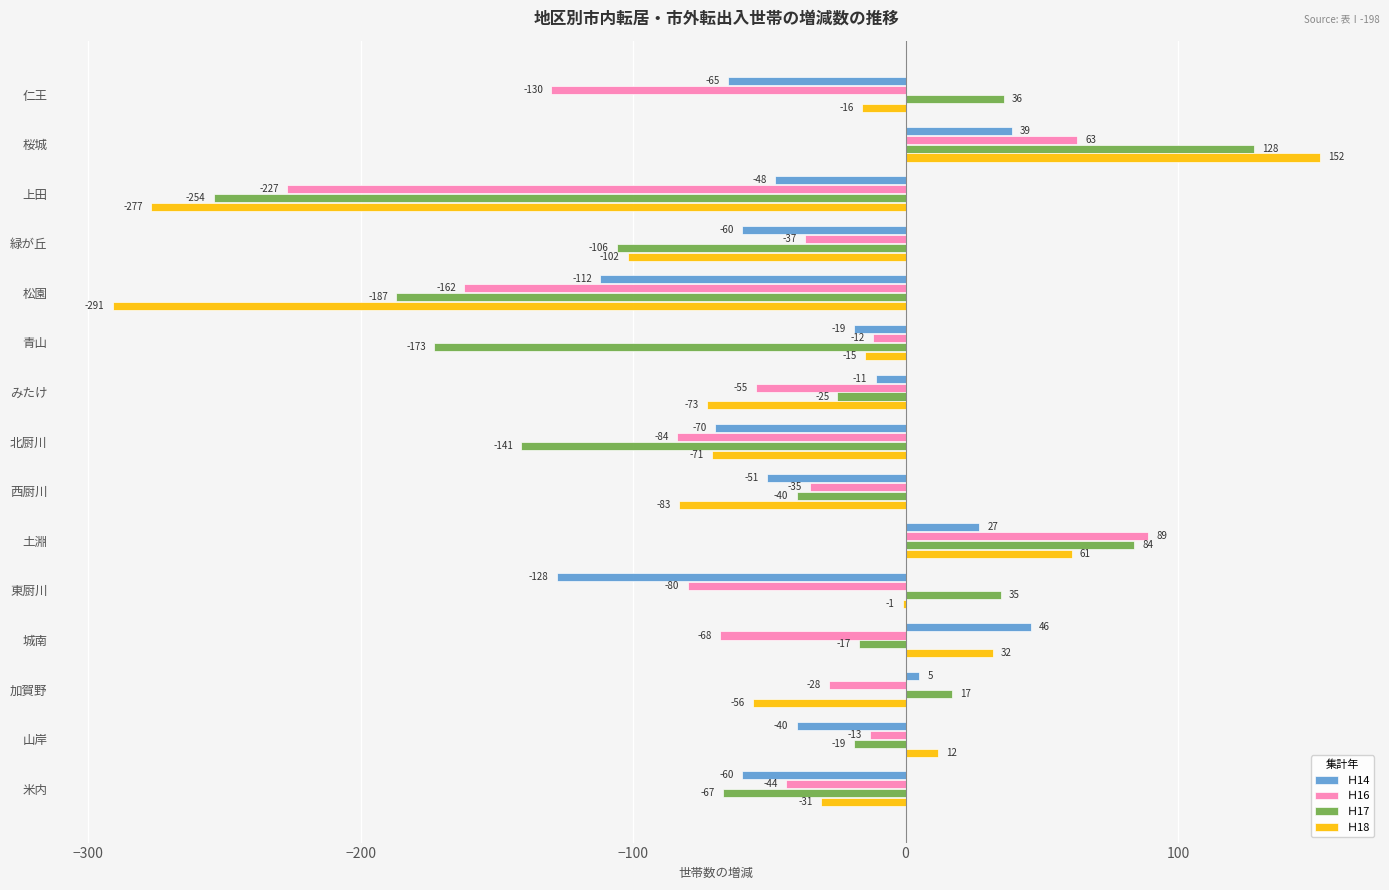

What are all the series names shown in the legend?

Ｈ14, Ｈ16, Ｈ17, Ｈ18